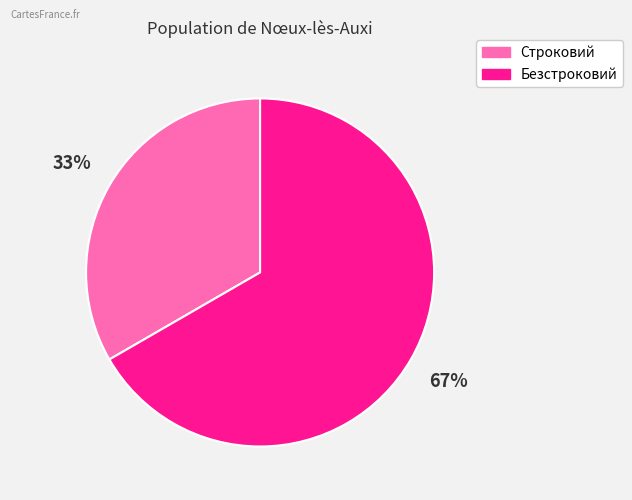

The Строковий slice represents 33% of the pie. True or false?

True